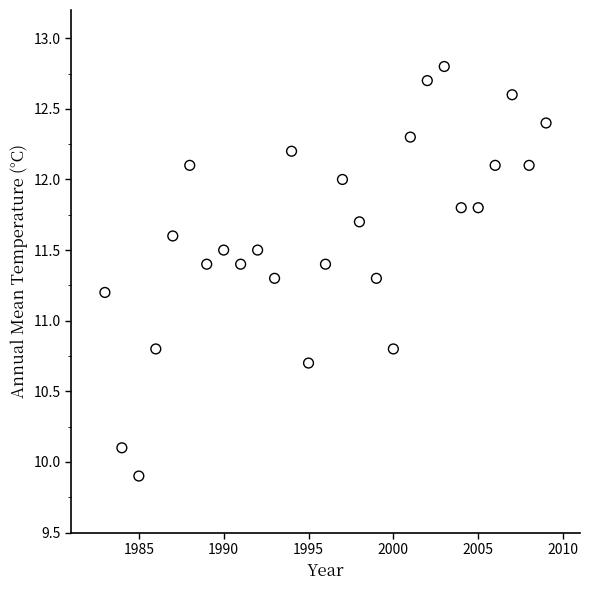

What is the range of X values (max minus min)?

26.0